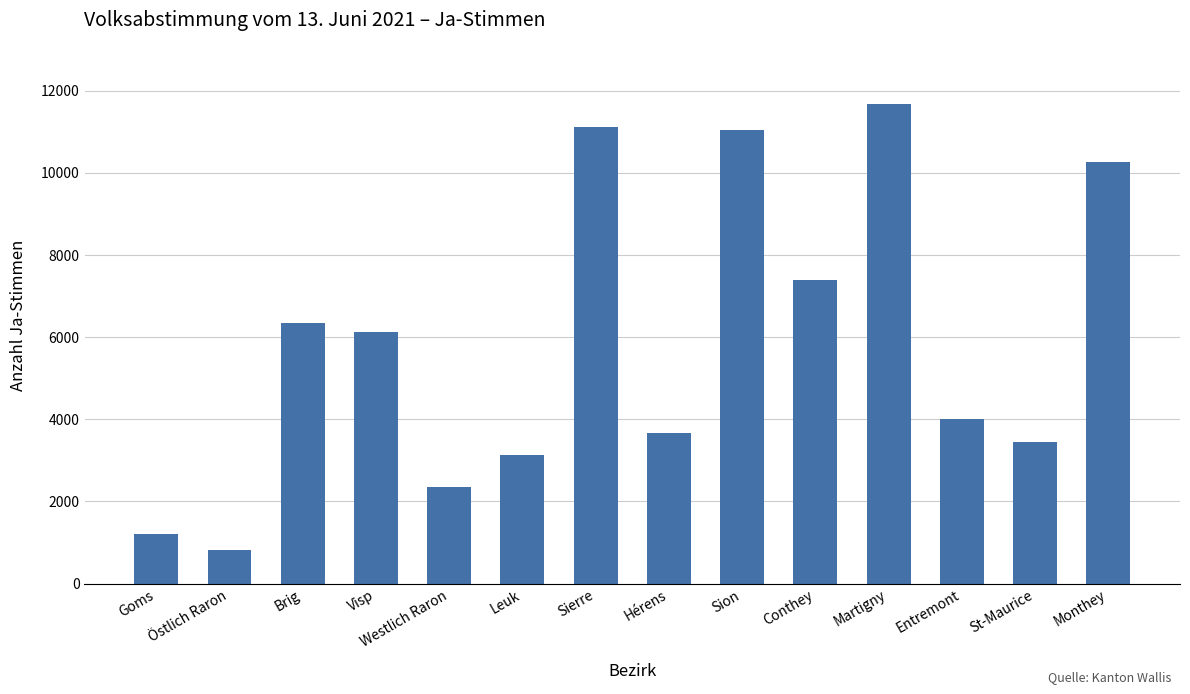

Approximately how many times larger is the value at Sierre compared to St-Maurice?

3.2